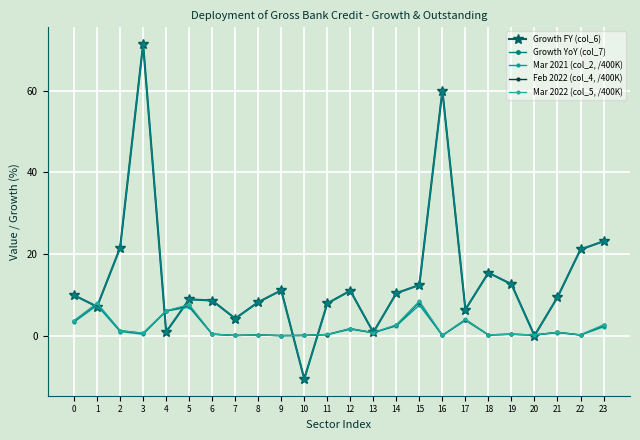

How many interior local valleys does the Growth FY (col_6) series have?

7